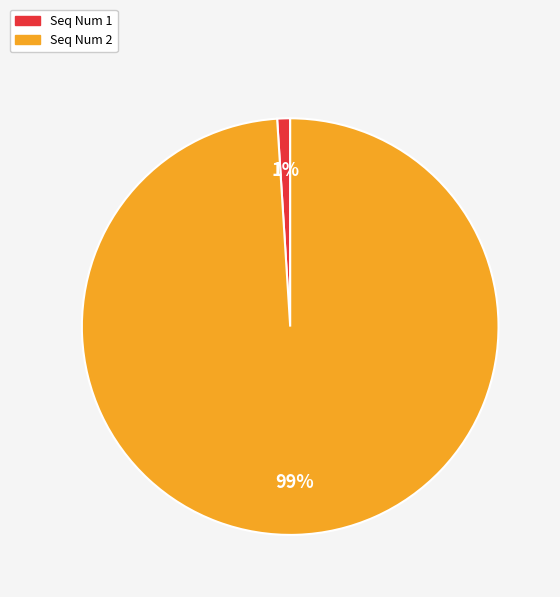

To the nearest percent, what is the difference between the largest and smallest slice percentages?

98%